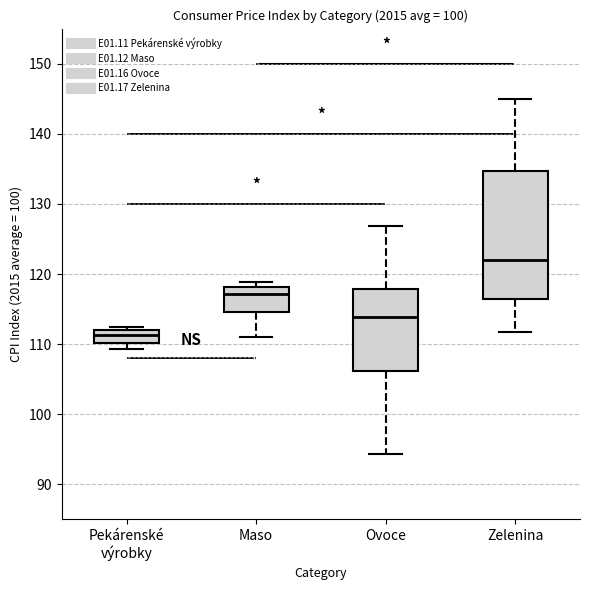

Which box's median line is the lowest?

Pekárenské výrobky